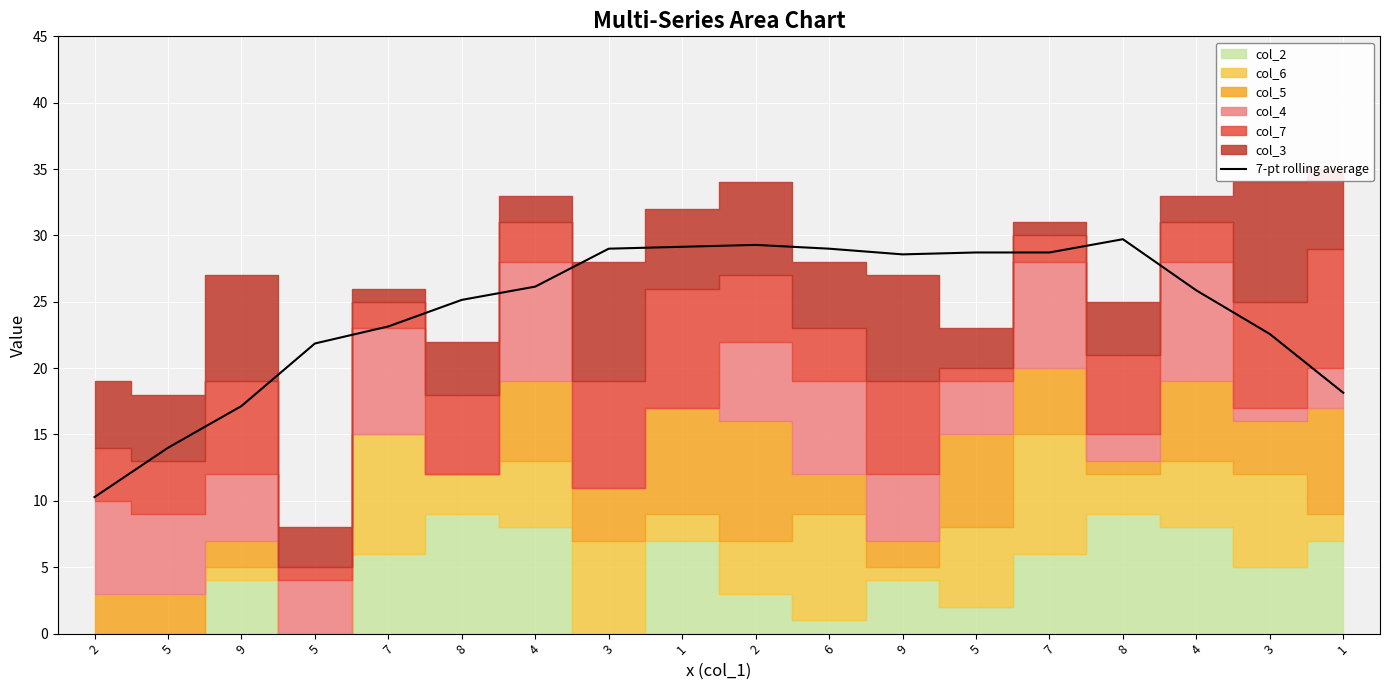

What is the smallest value displayed?

10.3